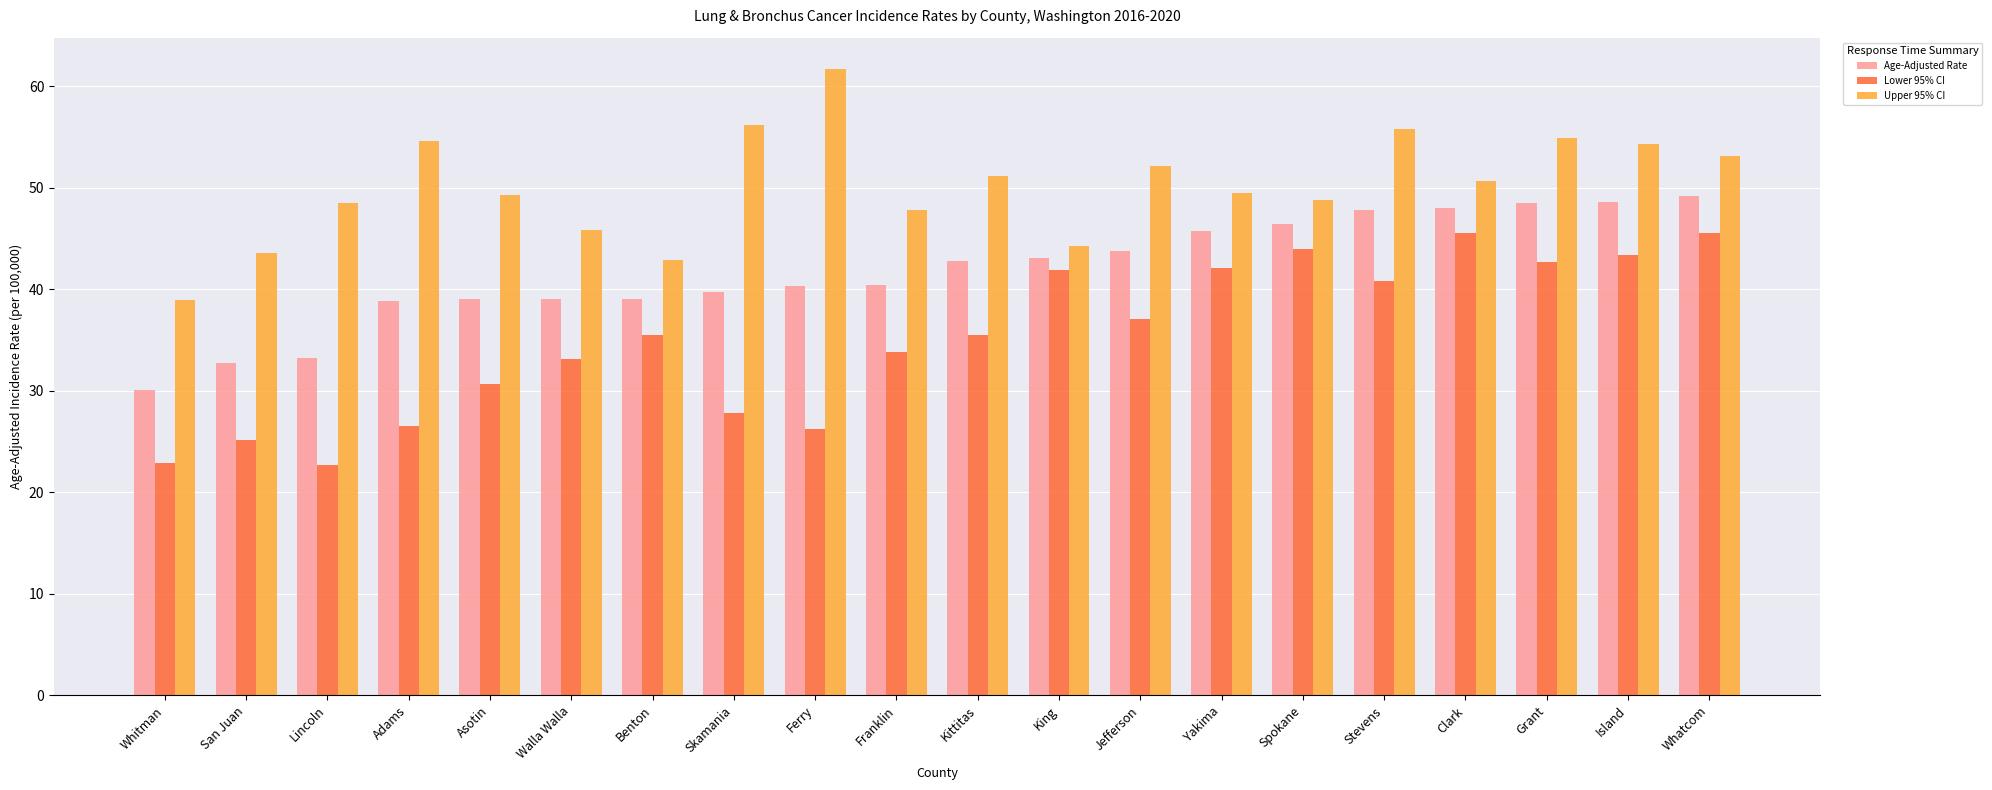

What is the spread (max minus min) of values at Whatcom?

7.6